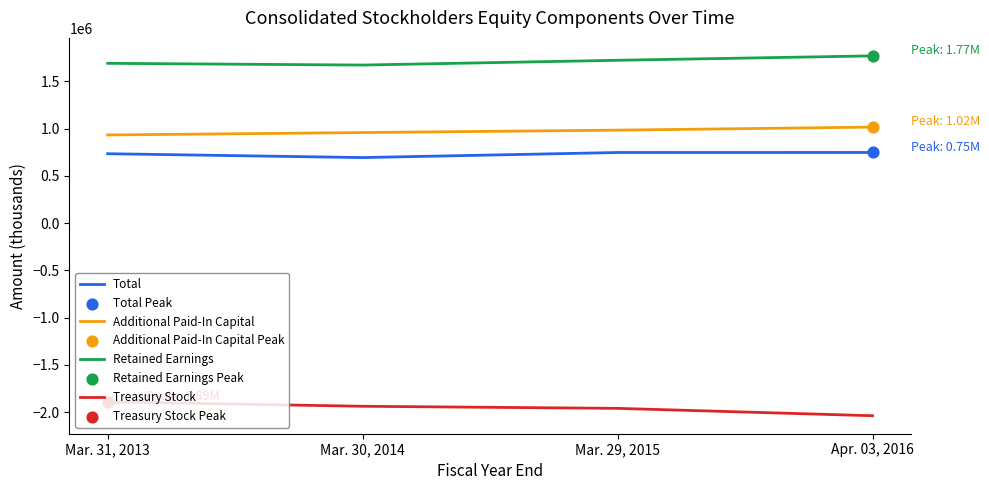

At how many categories does at least one series exceed 545023?

4